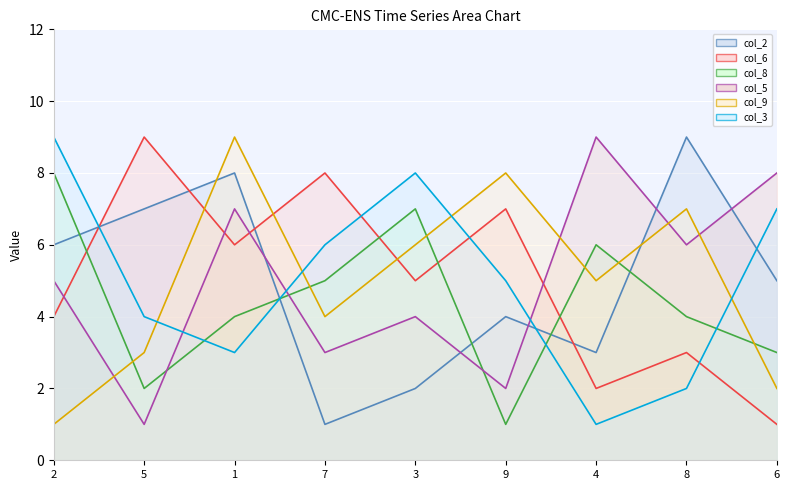

Between 1 and 9, which is larger?

1